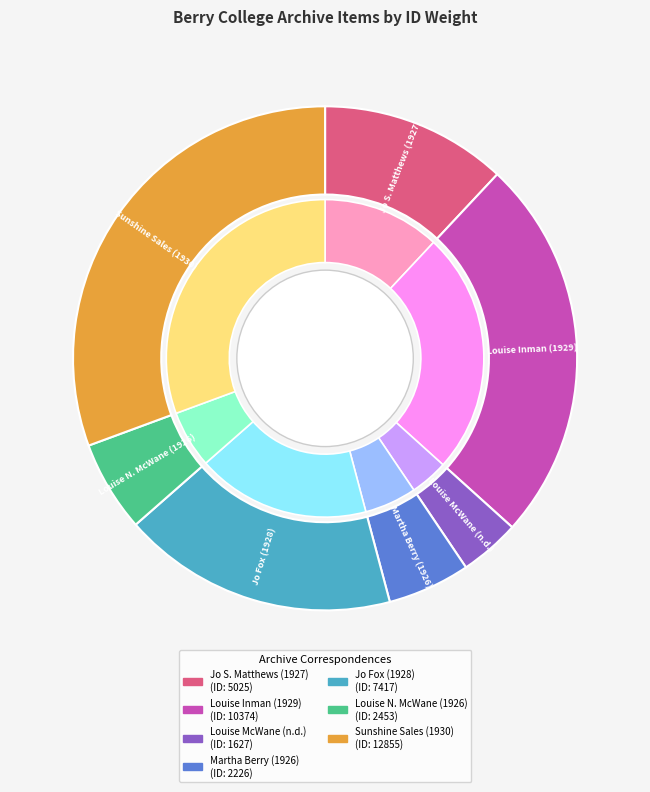

Which category has the biggest portion of the pie?

Sunshine Sales